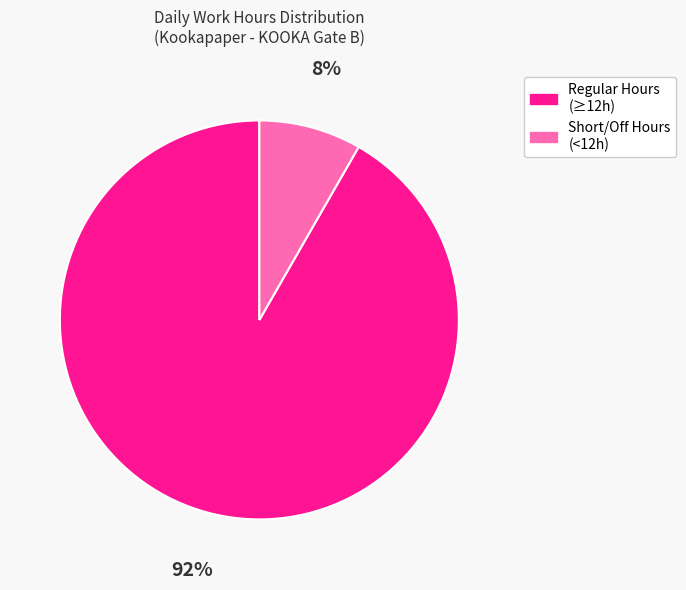

Is there a majority slice in this chart?

Yes